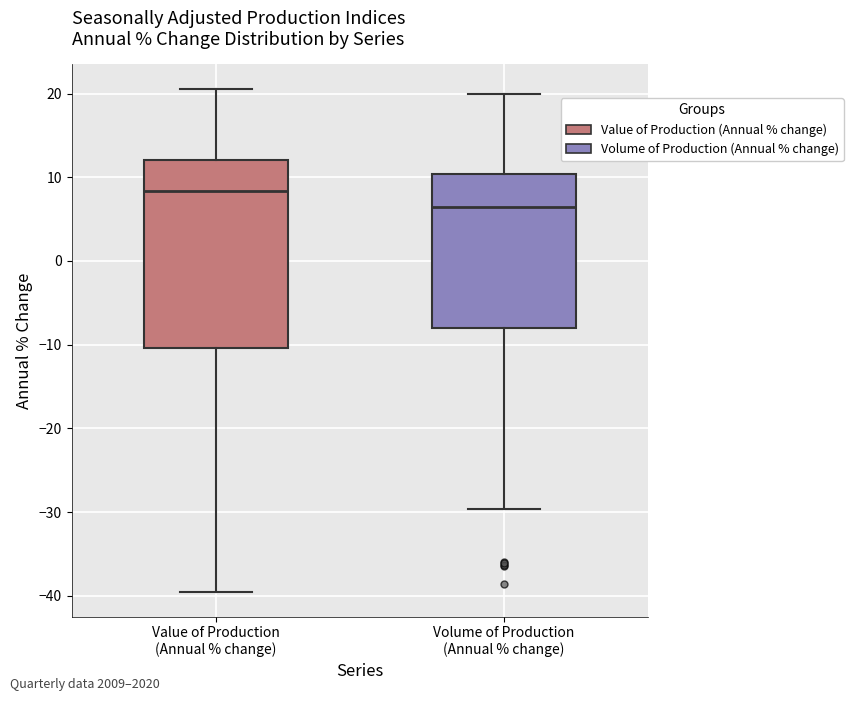

Reading left to right, transcribe this box plot: for each box, give where its median line is, the range the box spans, and where its two whiskers end, as read against the y-axis. The values are not printed on the chart, so give them approximately, as read against the axis.

Value of Production (Annual % change): median 8, box -10 to 12, whiskers -39 to 21
Volume of Production (Annual % change): median 7, box -8 to 10, whiskers -30 to 20